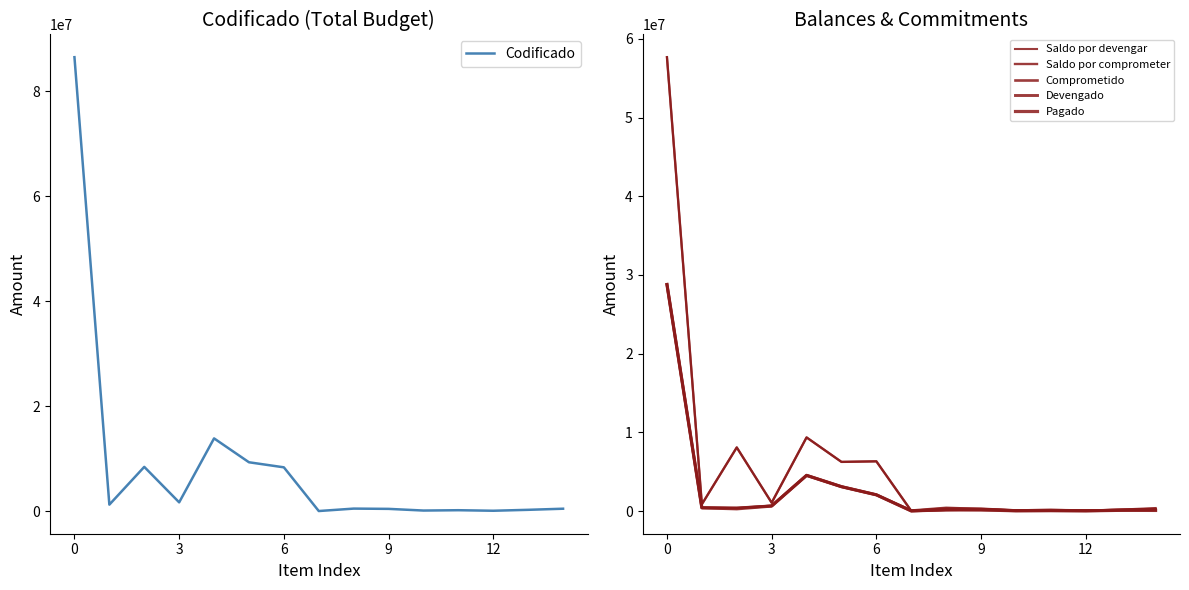

Read the Saldo por devengar value at 14.

398146.7